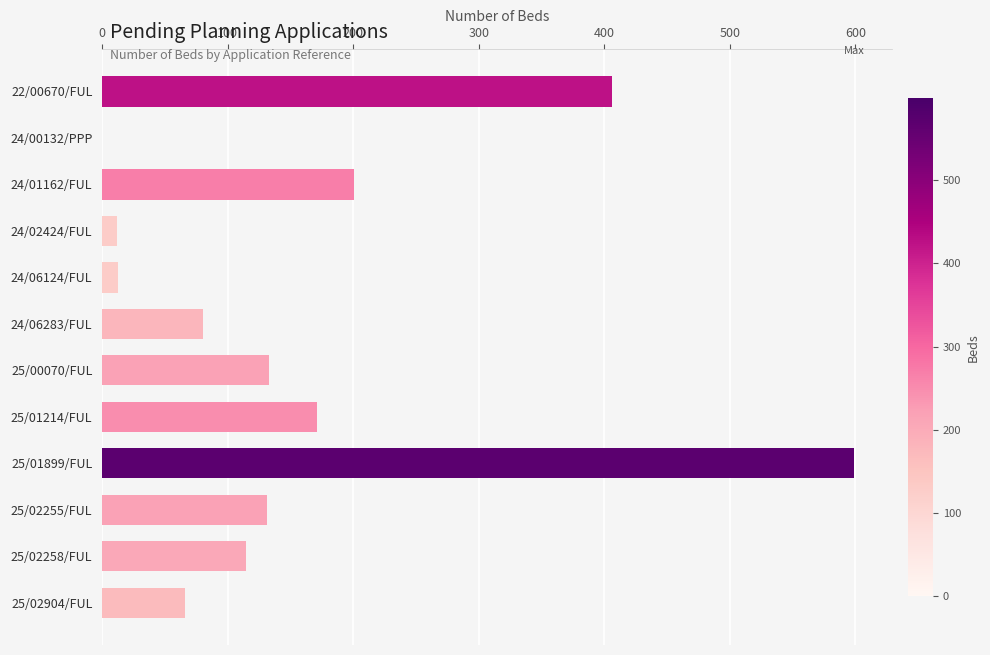

What is the maximum value shown in the chart?

599